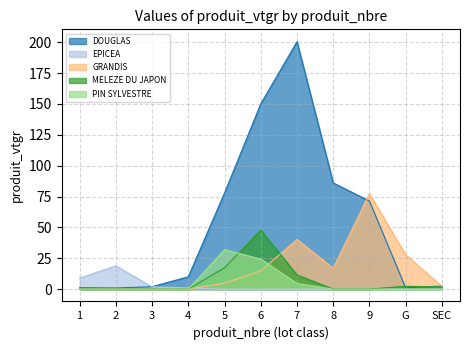

At which label is DOUGLAS closest to 100?

8